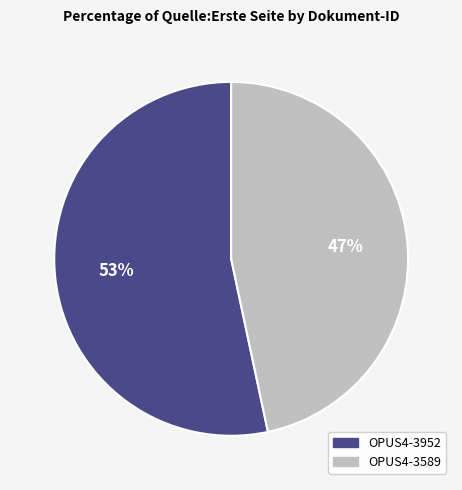

Between OPUS4-3589 and OPUS4-3952, which is larger?

OPUS4-3952